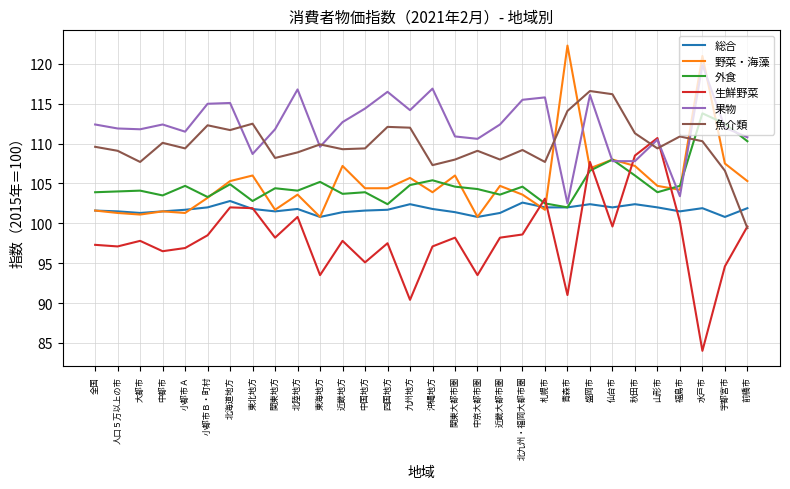

At which category does 生鮮野菜 reach its first local peak?

大都市